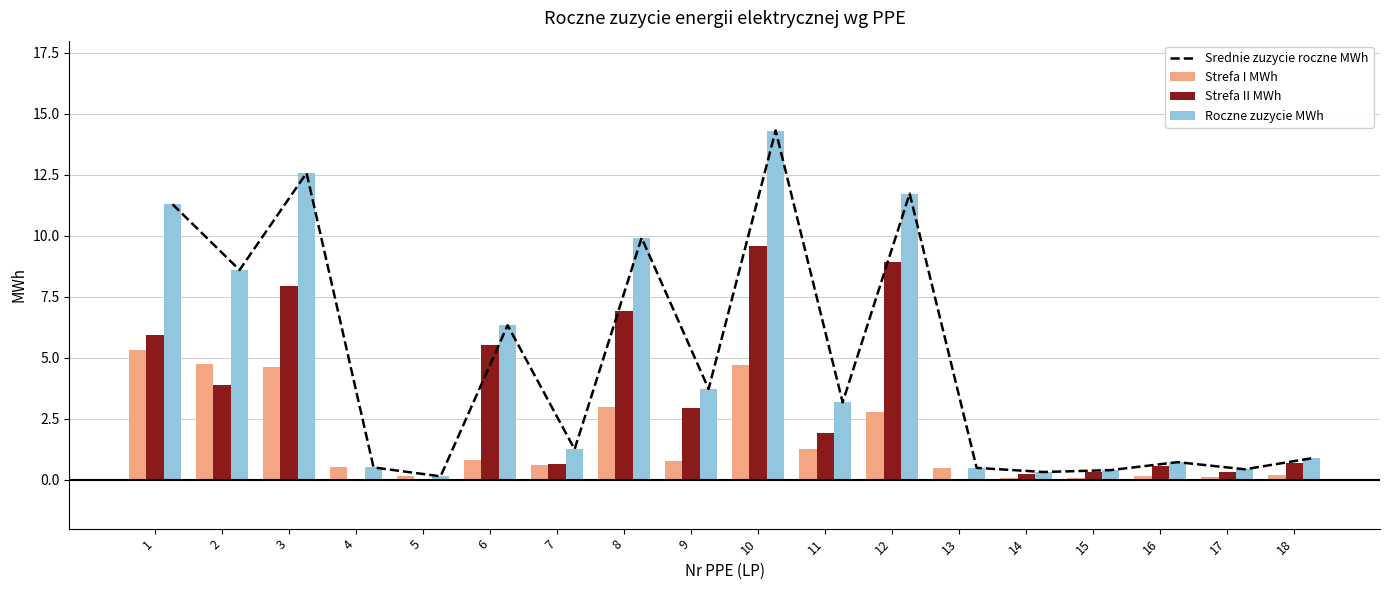

What is the difference between the second highest and second lowest values in the Roczne zuzycie MWh series?

12.3